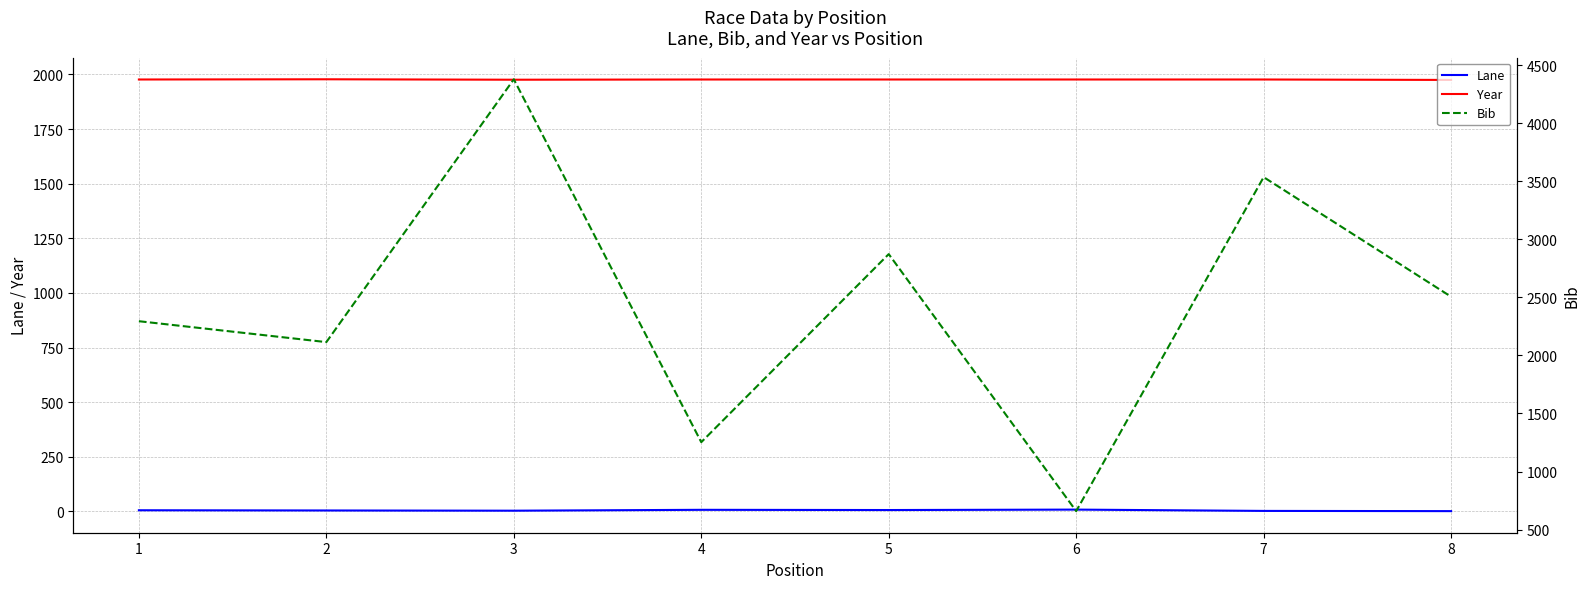

Where is the first local maximum for Bib?

3